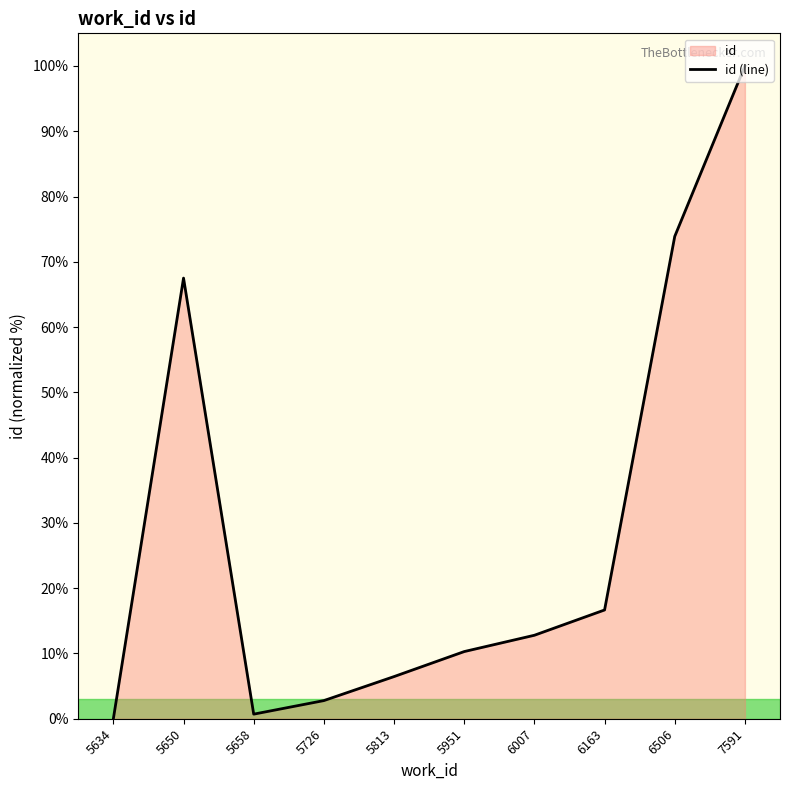

At which label does the data first exceed 12?

5650